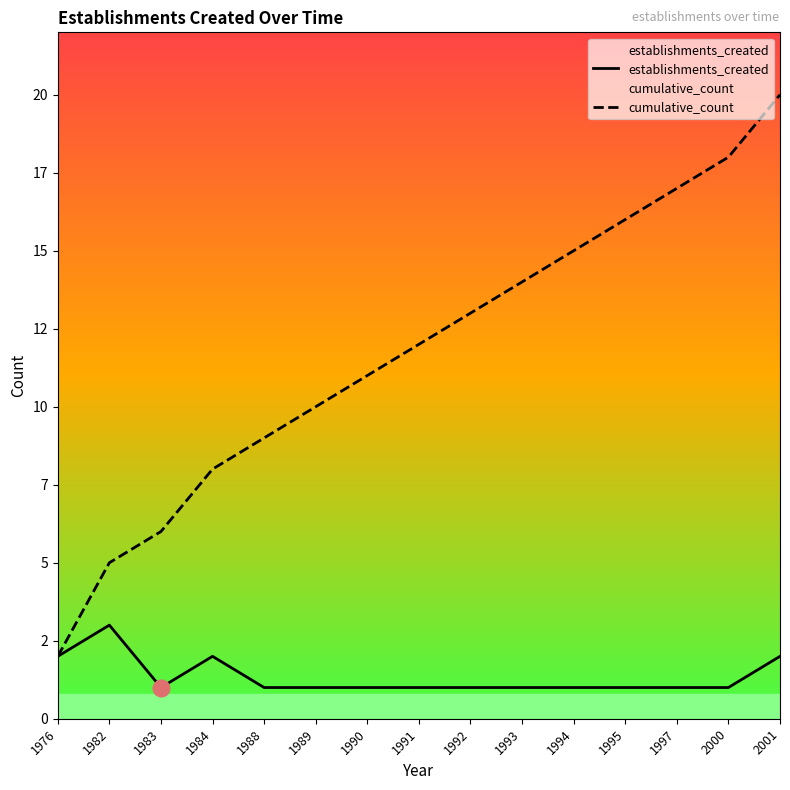

At which label is cumulative_count closest to 11?

1990